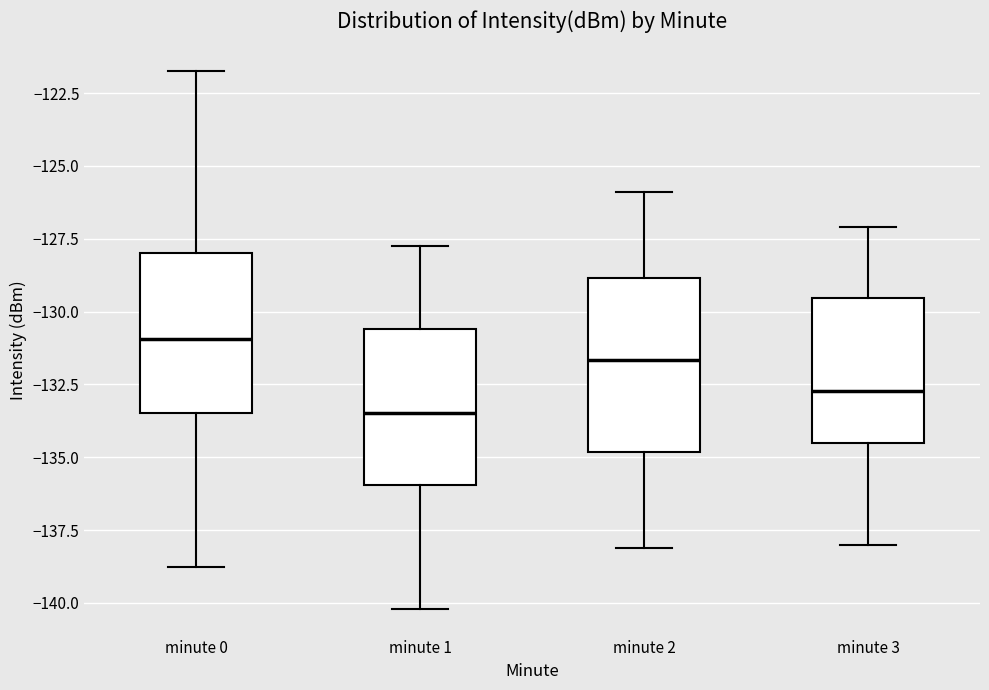

Which box has the highest median line?

minute 0